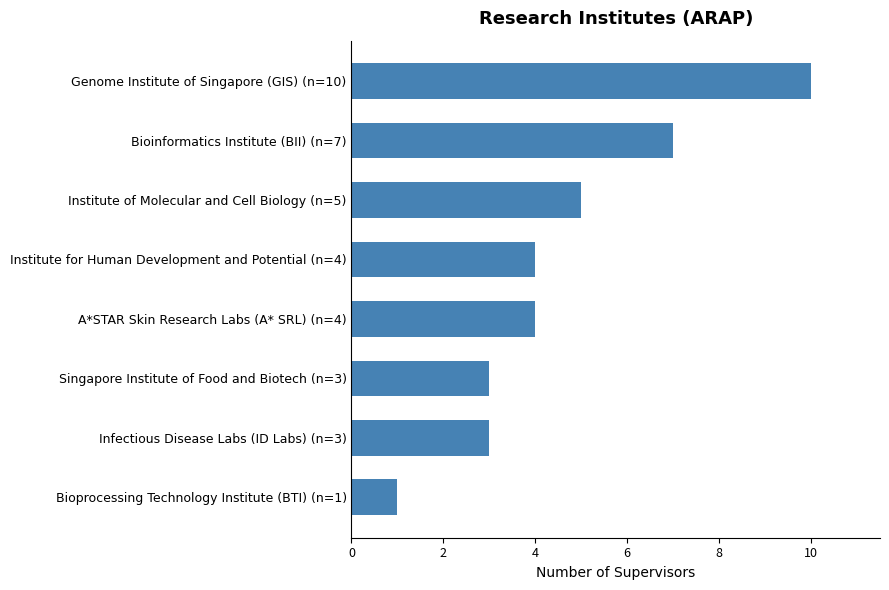

How many series are shown in this chart?

1